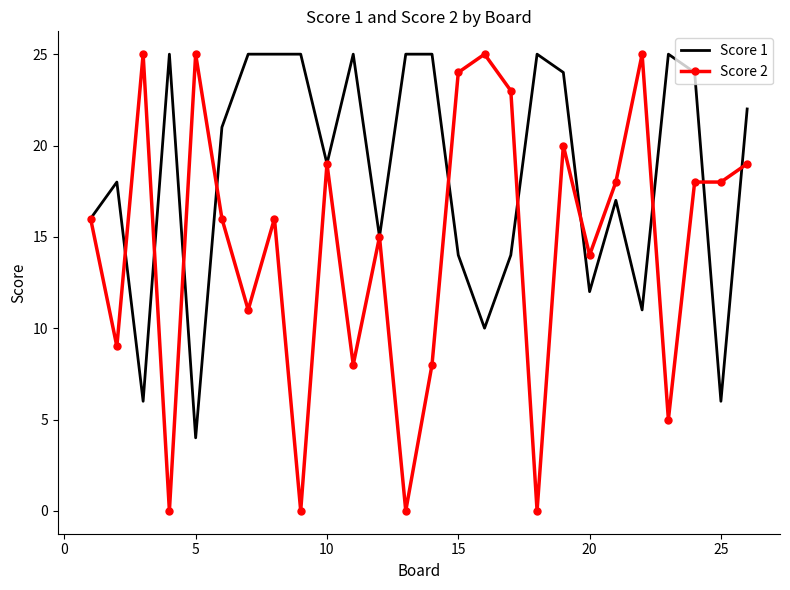

What are all the series names shown in the legend?

Score 1, Score 2